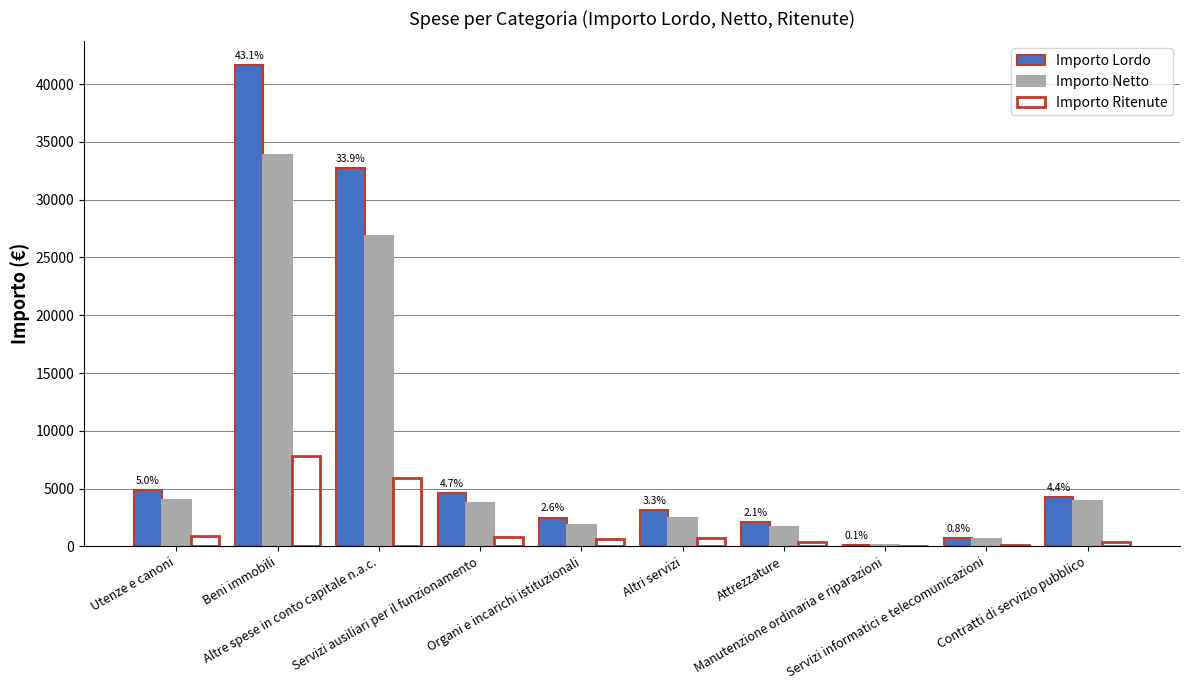

What is the maximum value for Importo Lordo?

41621.2